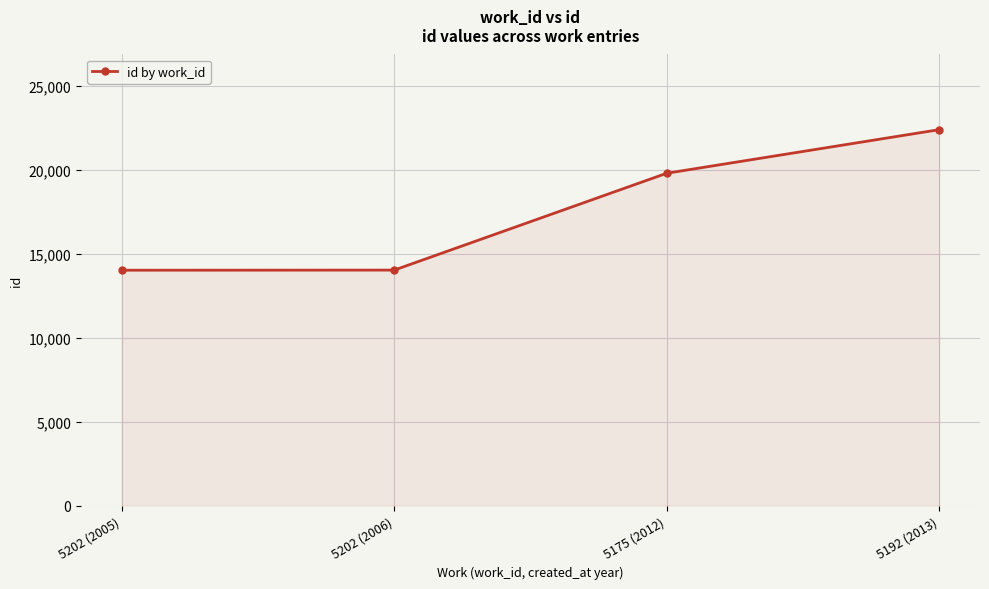

True or false: the data shows 12466 at 5175 (2012).

False